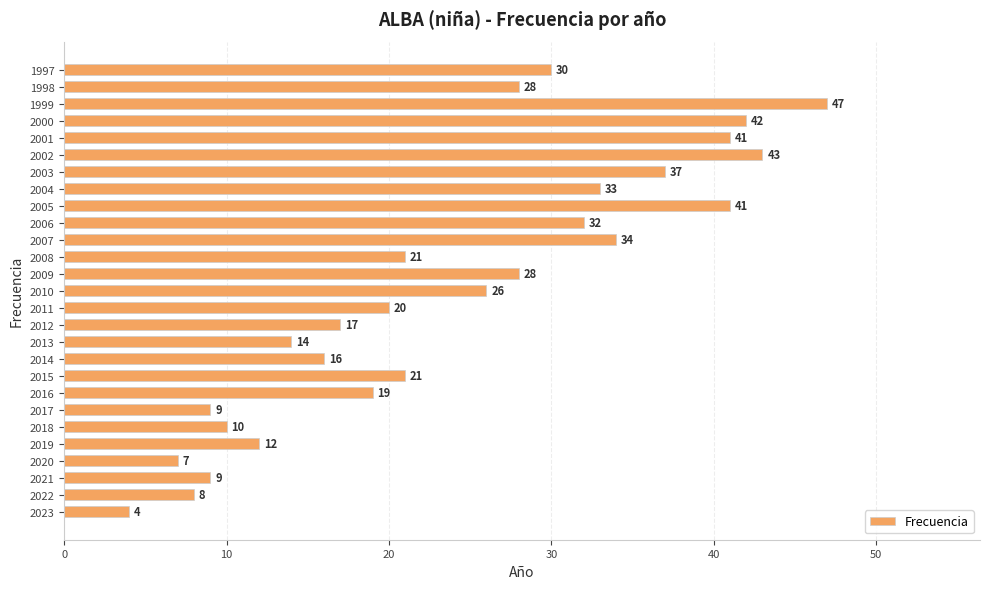

What value does the data have at 2022, to the nearest 10?

10